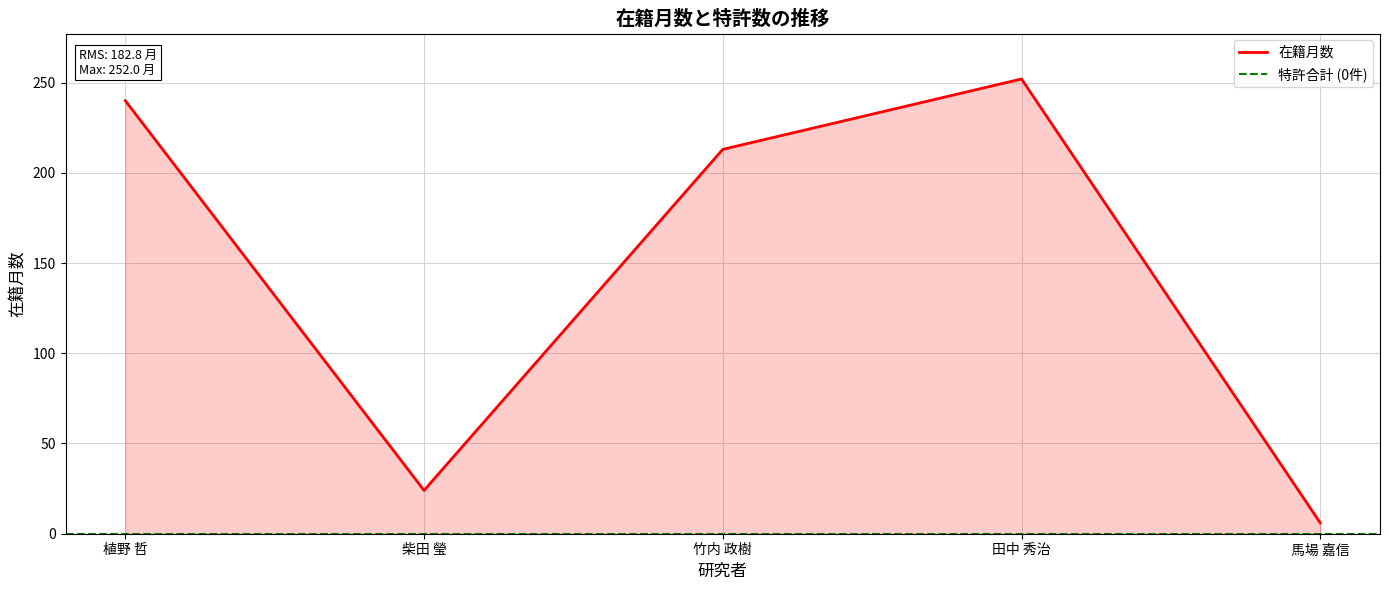

The 特許2007 series shows 0 at 馬場 嘉信. True or false?

True